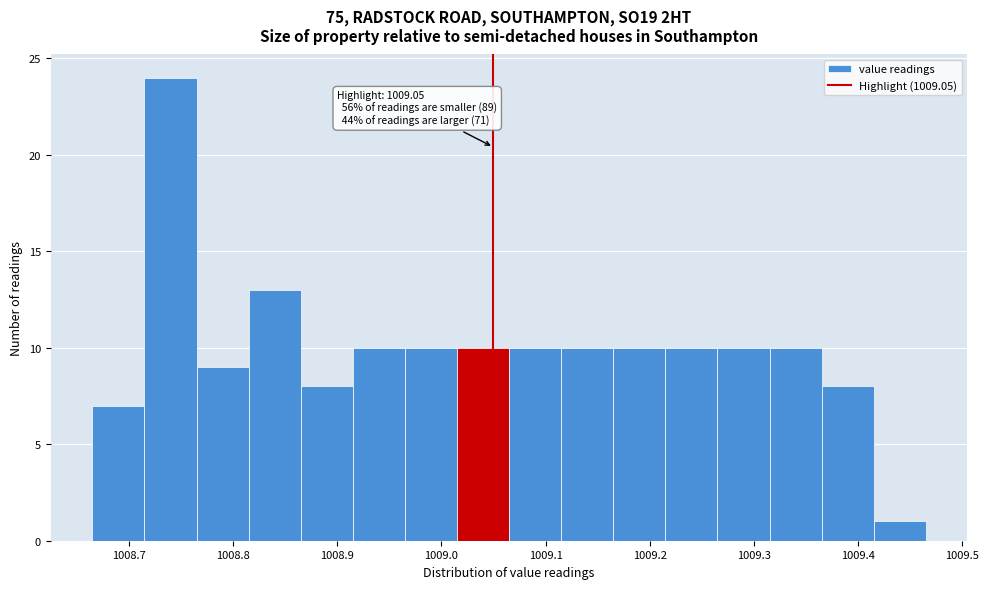

Over which range of the x-axis is the bar tallest?

1008.715 to 1008.765